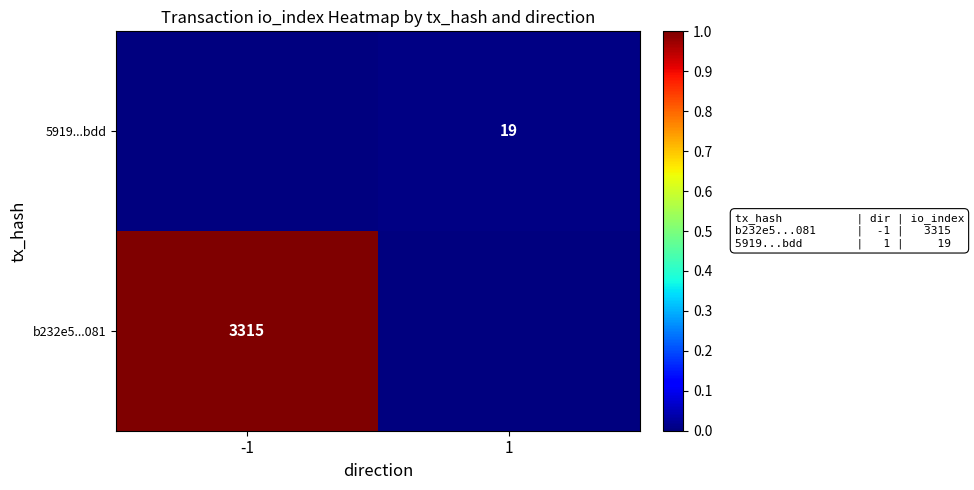

True or false: b232e5...081 has a value of 701 at -1.

False